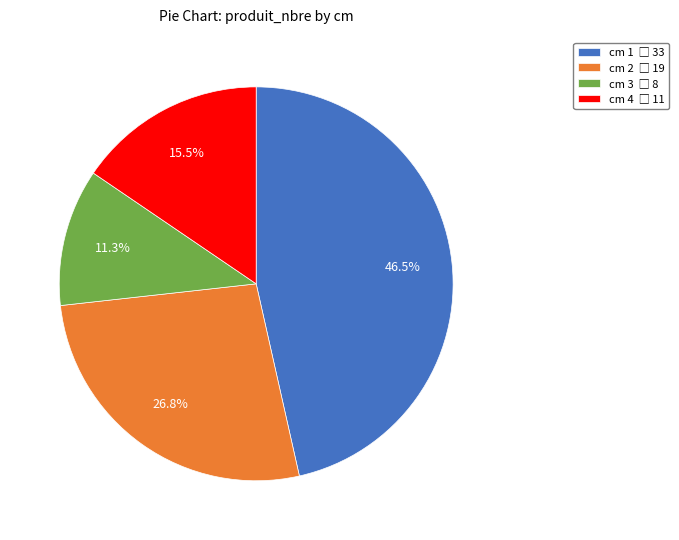

Is there any slice that represents more than half of the pie?

No